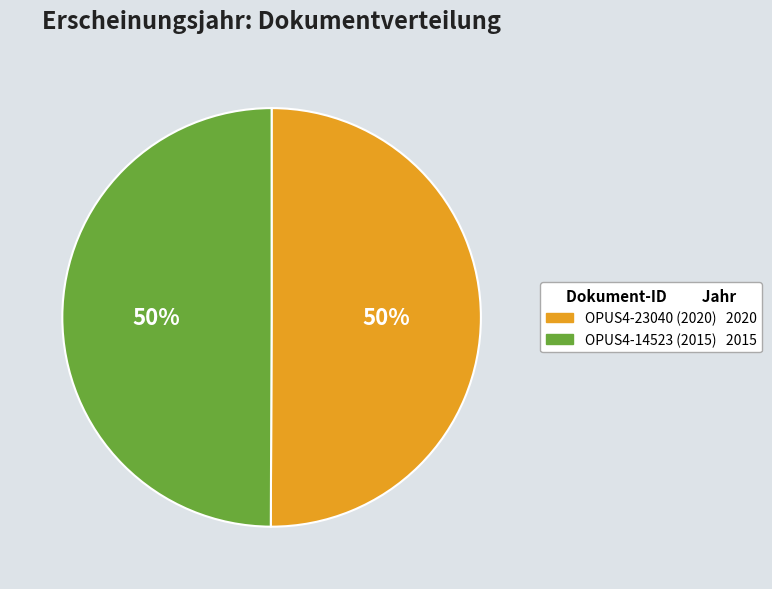

To the nearest percent, what percentage of the pie is OPUS4-23040 (2020)?

50%